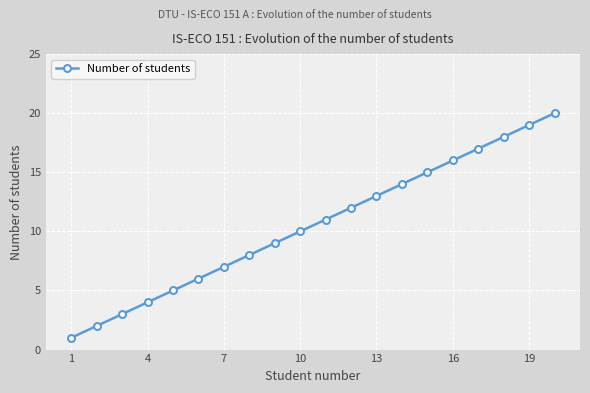

How many values are below 11?

10